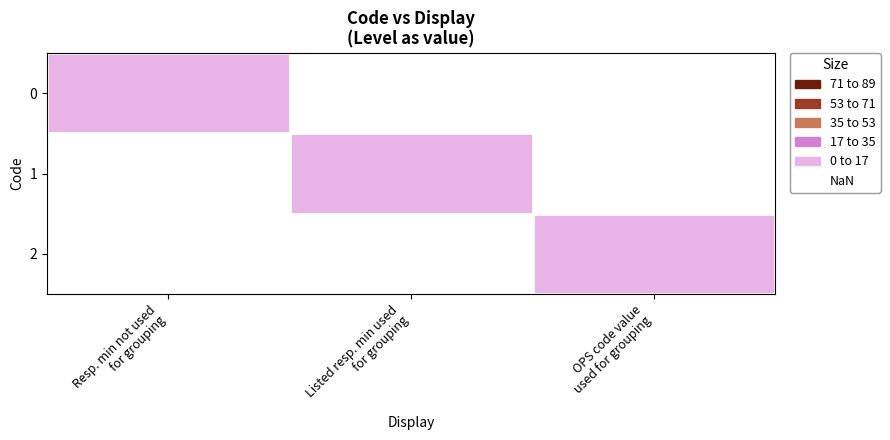

At which category is the sum across all series the highest?

Resp. min not used
for grouping